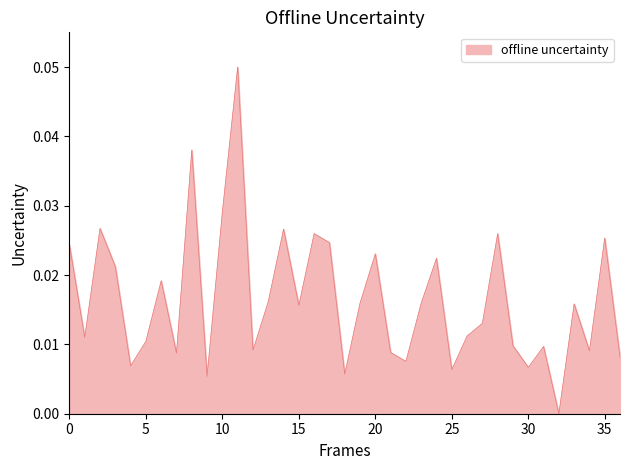

Reading left to right, list all the values displayed in this chart.

0.0	0.0	0.0	0.0	0.0	0.0	0.0	0.0	0.0	0.0	0.0	0.1	0.0	0.0	0.0	0.0	0.0	0.0	0.0	0.0	0.0	0.0	0.0	0.0	0.0	0.0	0.0	0.0	0.0	0.0	0.0	0.0	0.0	0.0	0.0	0.0	0.0